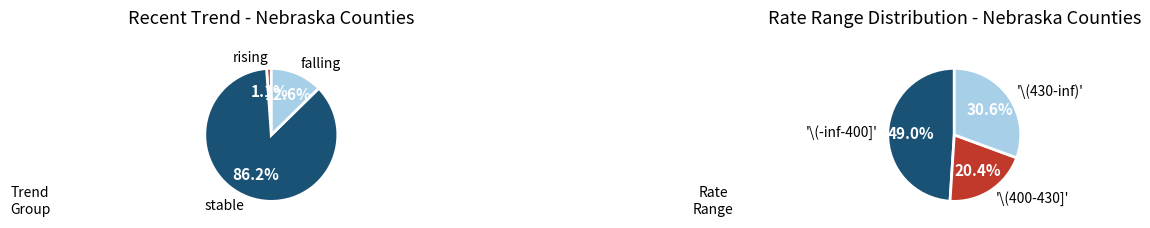

What is the smallest slice in the pie chart?

rising